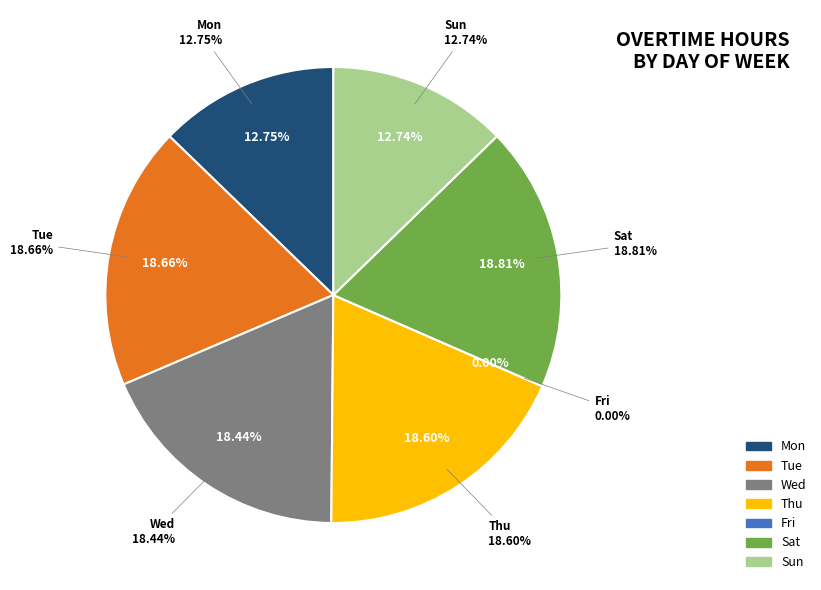

To the nearest percent, what is the difference between the Wed and Mon slice percentages?

6%